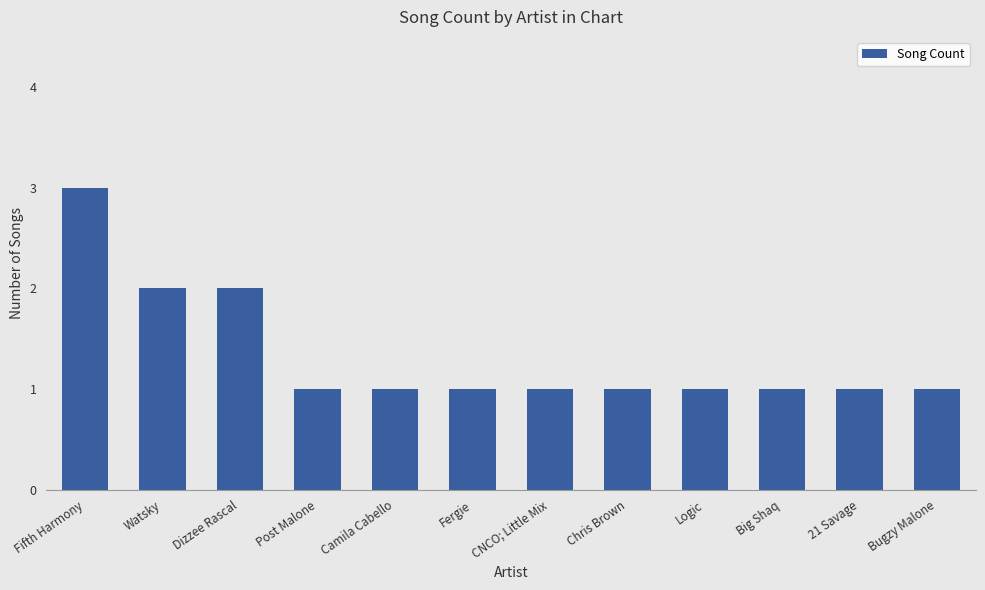

The value at Fergie is 1. True or false?

True